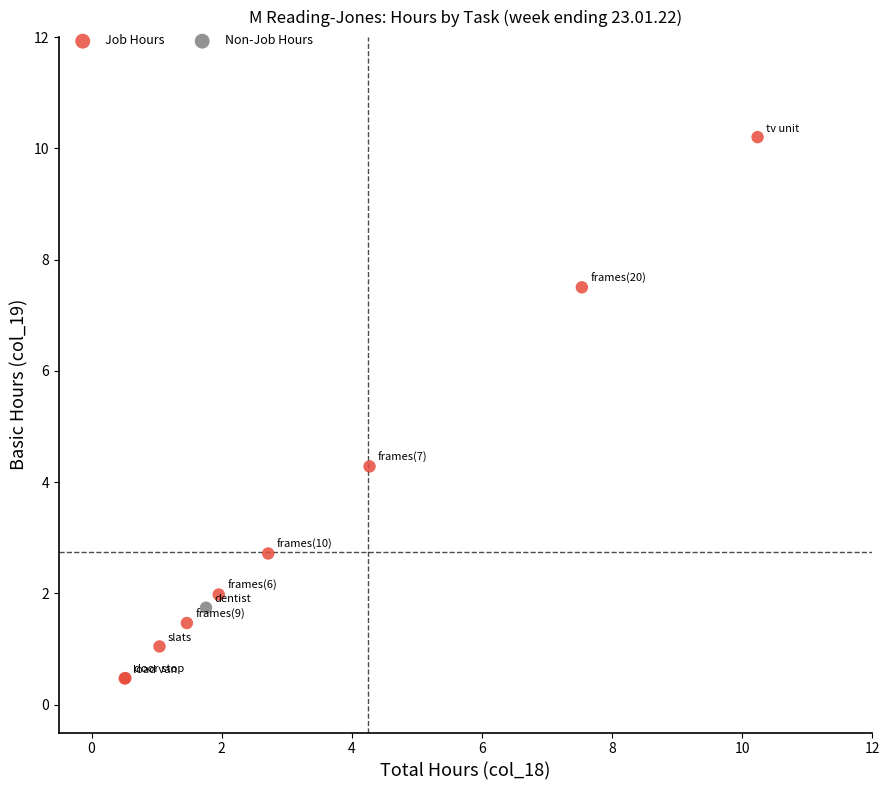

What are all the series names shown in the legend?

Job Hours, Non-Job Hours